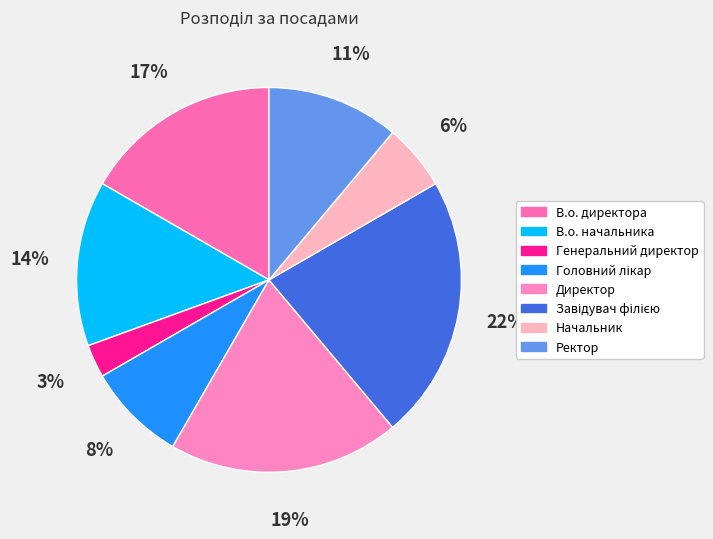

Count the number of slices in the pie.

8